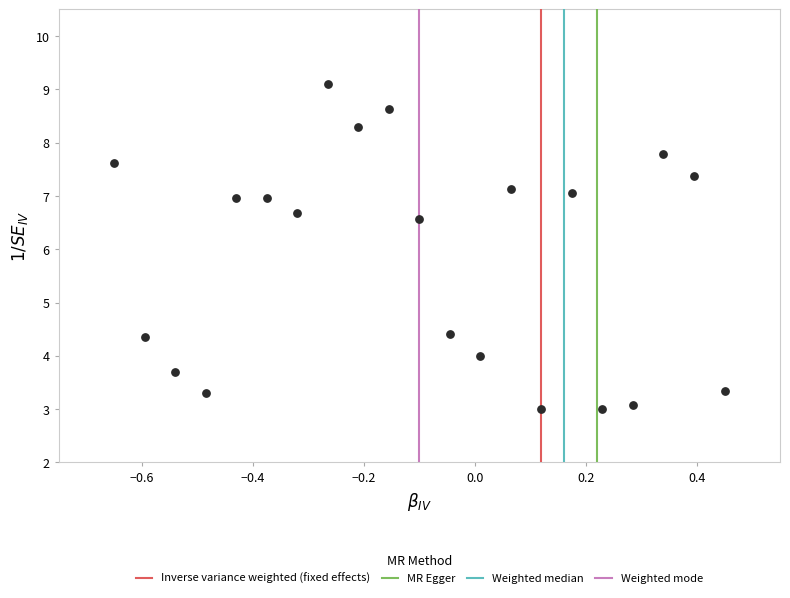

What Y value in the scatter plot is closest to 6?

6.6